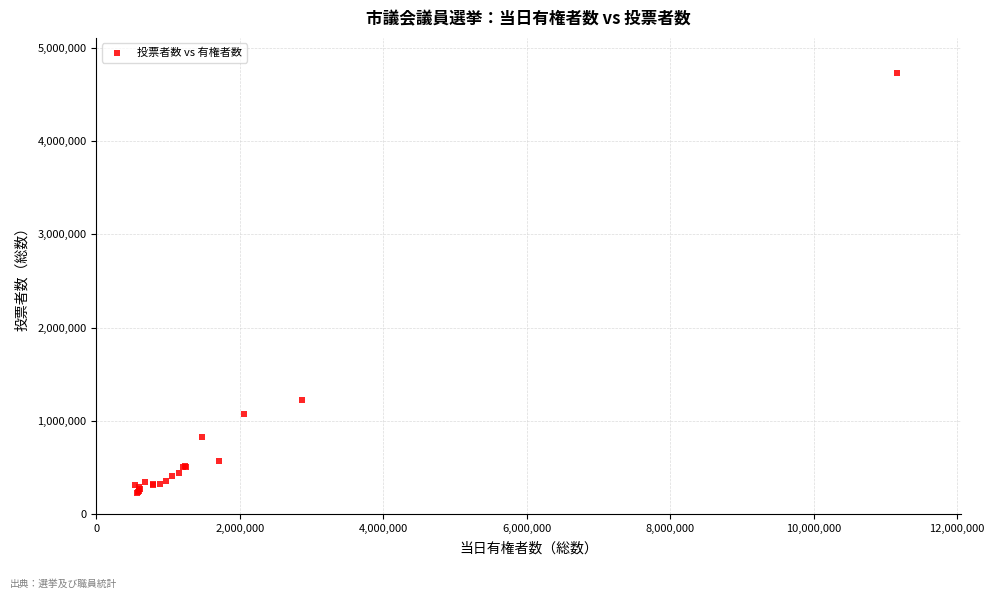

What Y value in the scatter plot is closest to 2477637?

1217661